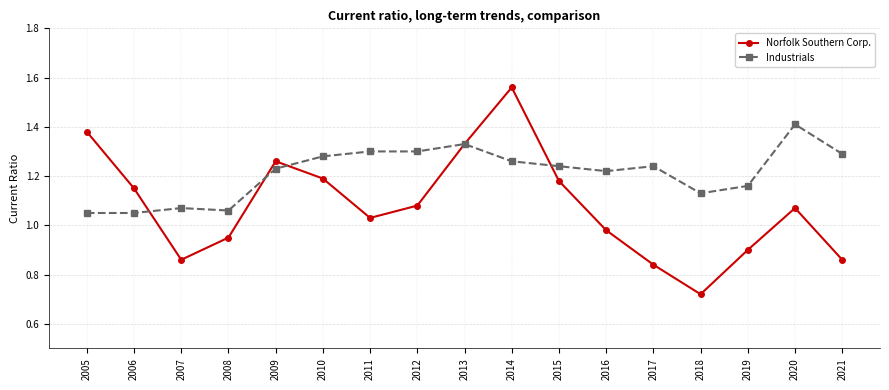

Rank the series by their average value, from lowest to highest.

Norfolk Southern Corp., Industrials